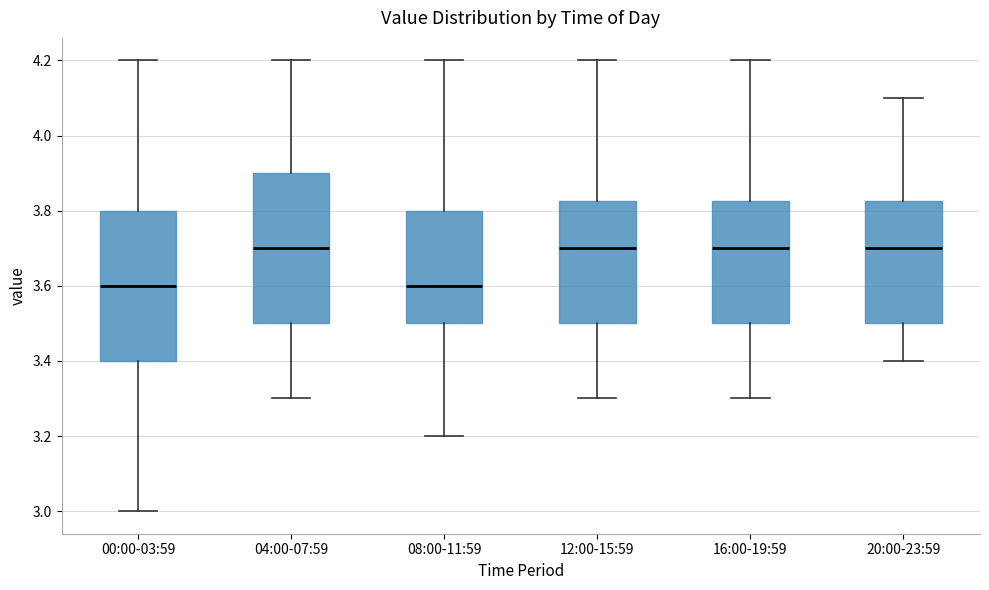

Reading left to right, read every box against the y-axis: the position of its median line, the range the box covers, and the ends of its whiskers. The values are not printed on the chart, so give them approximately, as read against the axis.

00:00-03:59: median 3.60, box 3.40 to 3.80, whiskers 3.00 to 4.20
04:00-07:59: median 3.70, box 3.50 to 3.90, whiskers 3.30 to 4.20
08:00-11:59: median 3.60, box 3.50 to 3.80, whiskers 3.20 to 4.20
12:00-15:59: median 3.70, box 3.50 to 3.82, whiskers 3.30 to 4.20
16:00-19:59: median 3.70, box 3.50 to 3.82, whiskers 3.30 to 4.20
20:00-23:59: median 3.70, box 3.50 to 3.82, whiskers 3.40 to 4.10